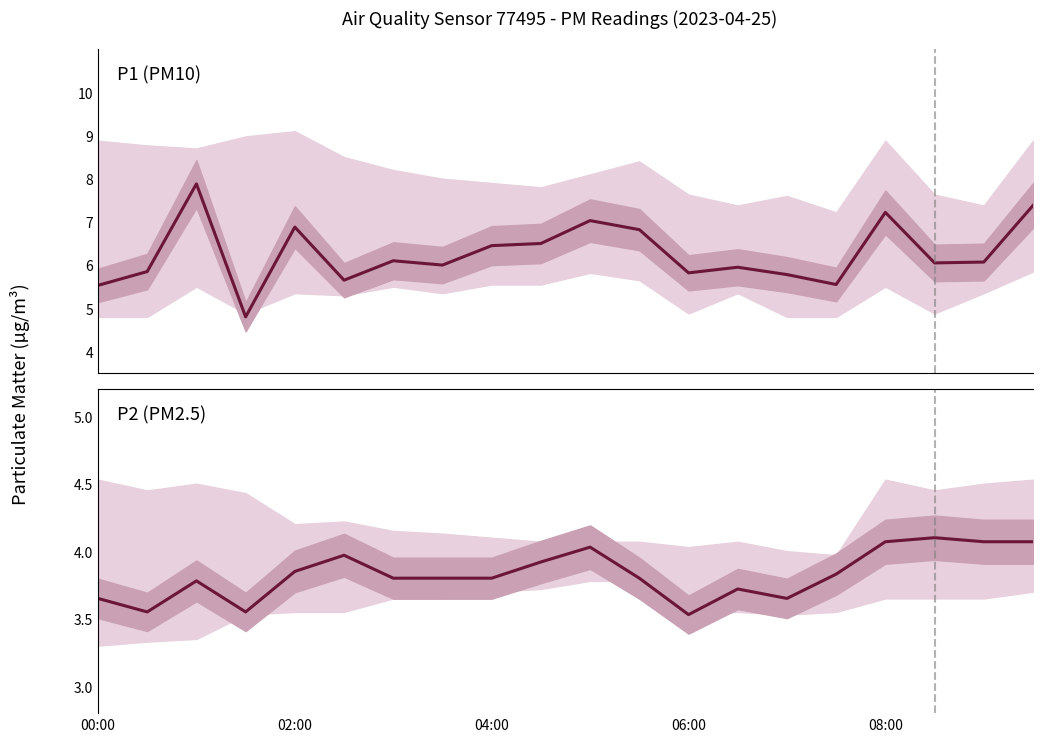

What is the minimum value shown in the chart?

3.5